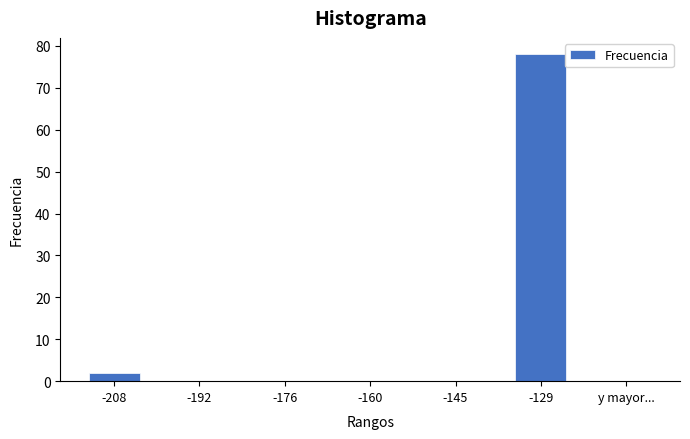

Reading left to right, transcribe all the data shown in this chart.

-208=2	-192=0	-176=0	-160=0	-145=0	-129=78	y mayor...=0